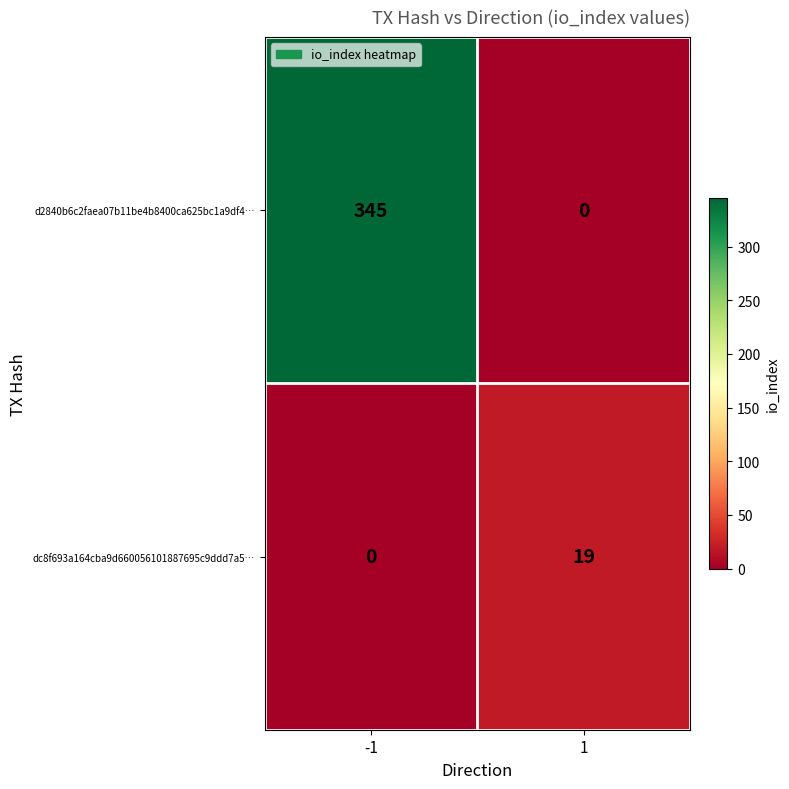

How many series are shown in this chart?

2